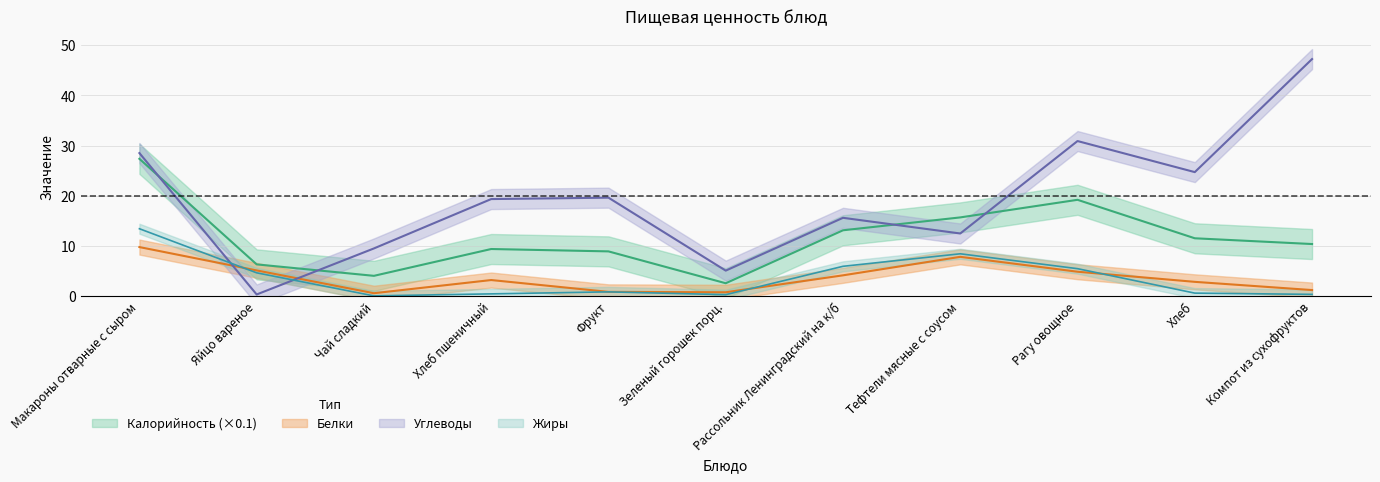

What is the label of the 9th point from the left?

Рагу овощное